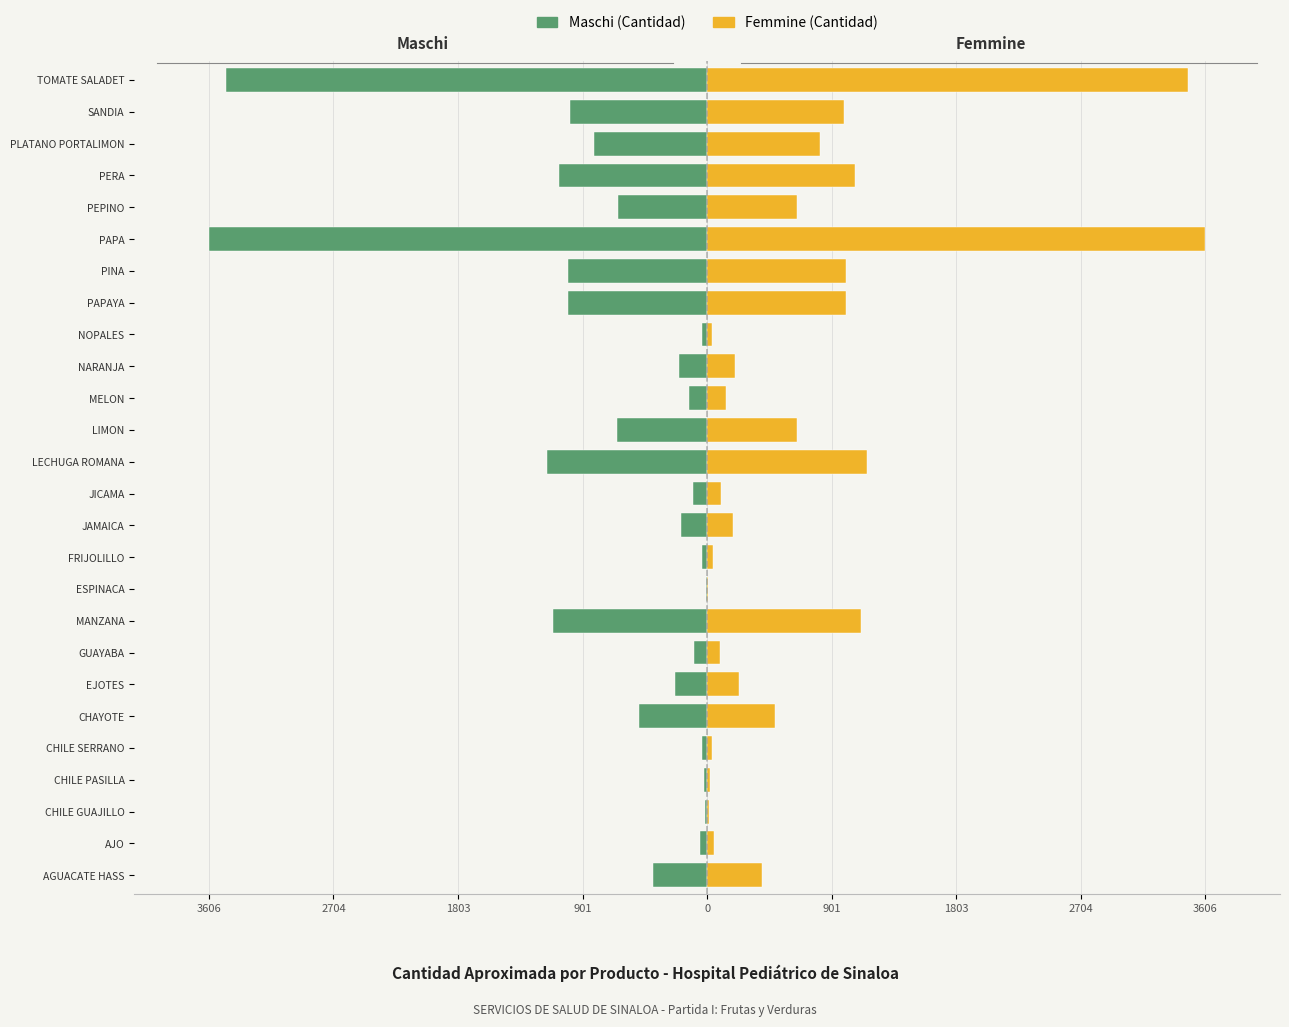

What is the difference between the highest and lowest values at NOPALES?

1.1